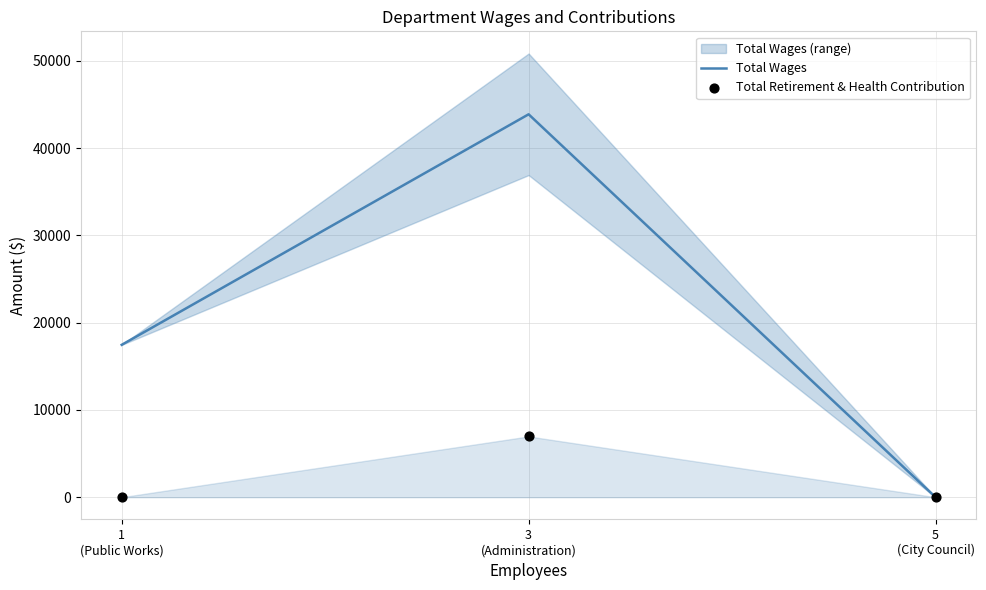

Which series contains the lowest Y value?

Total Wages